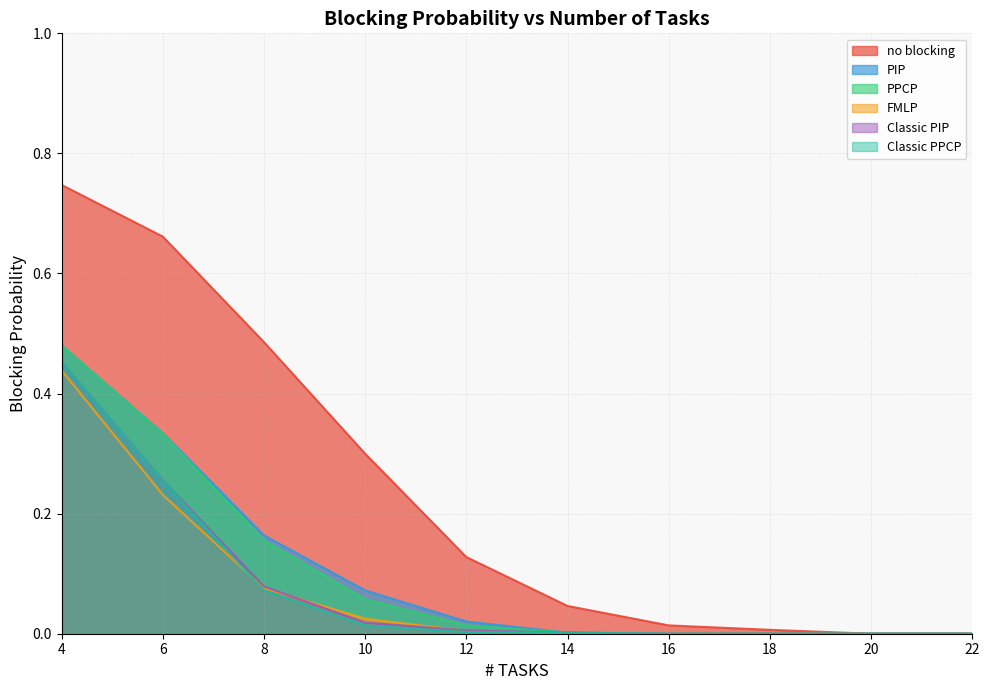

Reading right to left, transcribe all the data shown in this chart.

no blocking: 0.0	0.0	0.0	0.0	0.0	0.1	0.3	0.5	0.7	0.7
PIP: 0.0	0.0	0.0	0.0	0.0	0.0	0.1	0.2	0.3	0.5
PPCP: 0.0	0.0	0.0	0.0	0.0	0.0	0.1	0.2	0.3	0.5
FMLP: 0.0	0.0	0.0	0.0	0.0	0.0	0.0	0.1	0.2	0.4
Classic PIP: 0.0	0.0	0.0	0.0	0.0	0.0	0.0	0.1	0.3	0.5
Classic PPCP: 0.0	0.0	0.0	0.0	0.0	0.0	0.0	0.1	0.3	0.5